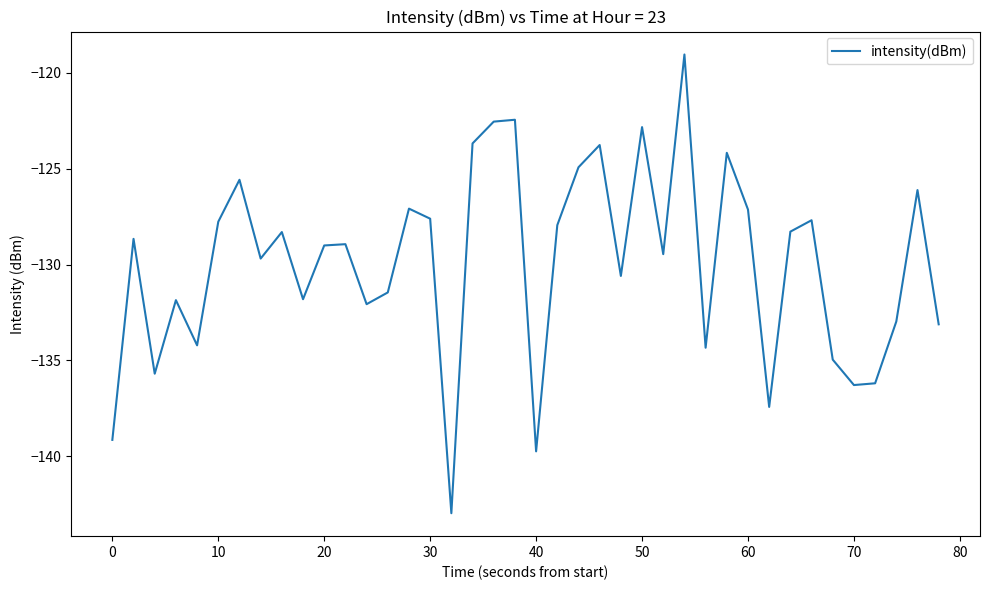

What is the greatest value displayed?

-119.0